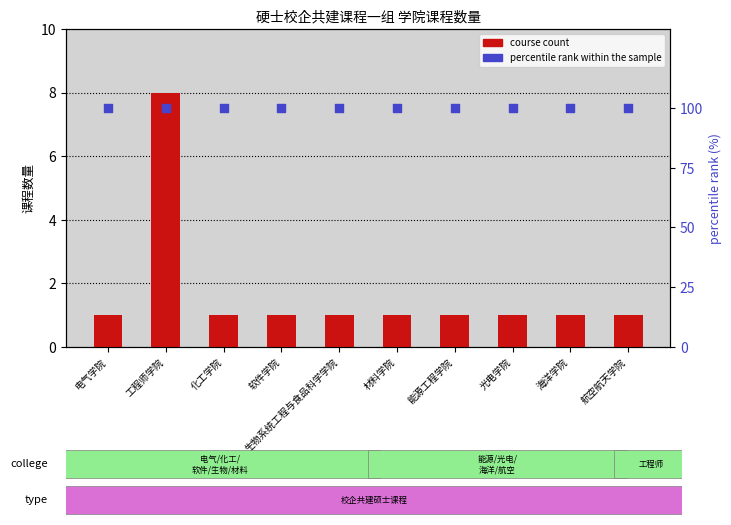

Which series has the widest spread of Y values?

course count